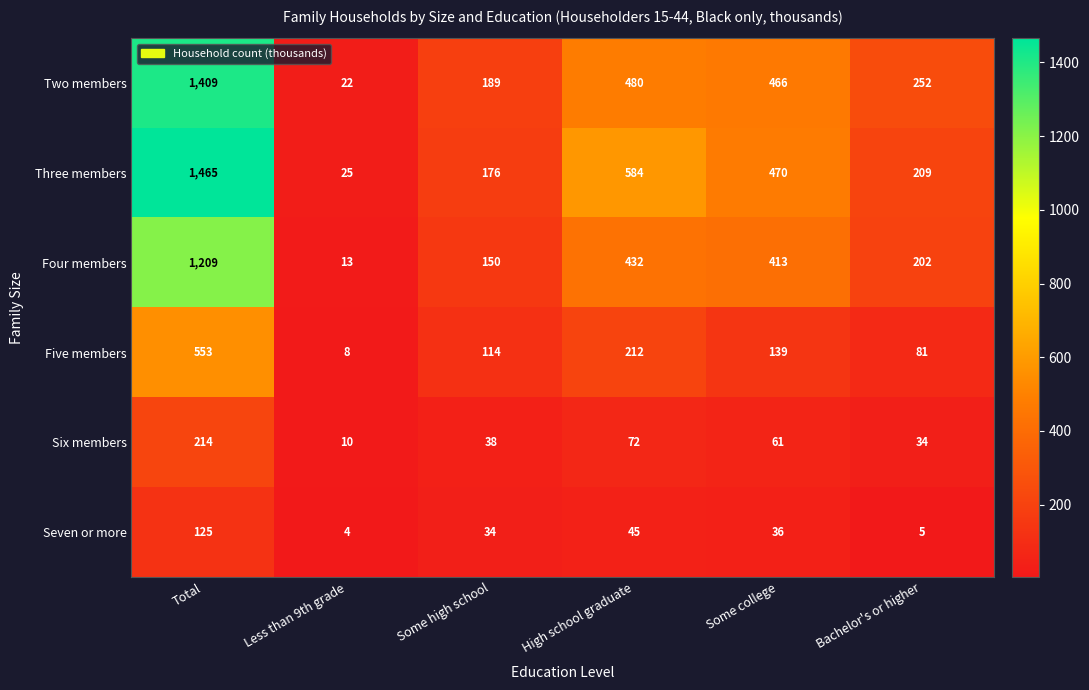

What is the difference between the Seven or more values at Some college and Bachelor's or higher?

31